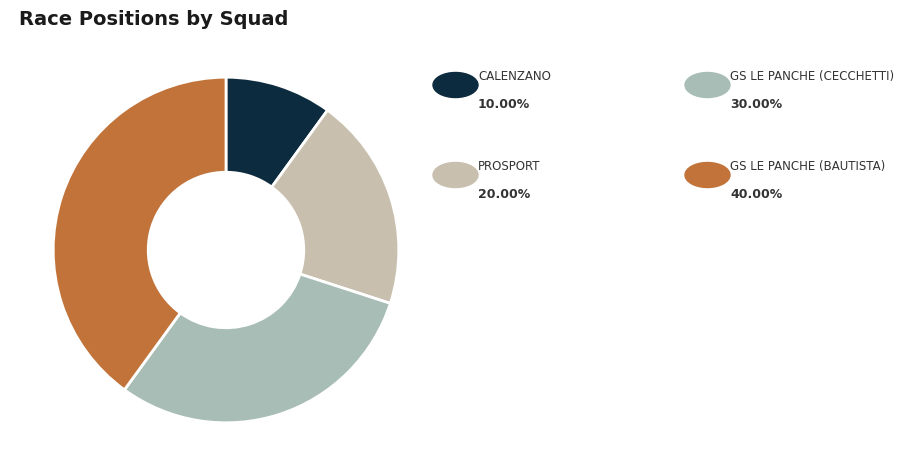

How many segments does this pie chart have?

4